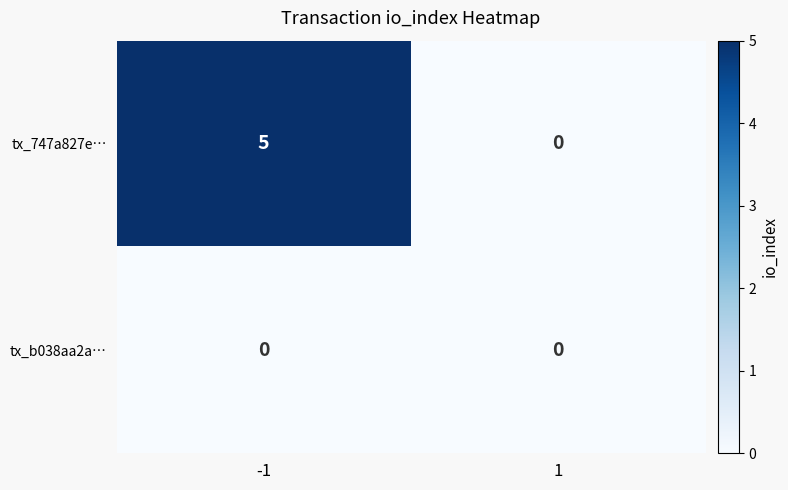

What is the difference between the tx_747a827e… values at -1 and 1?

5